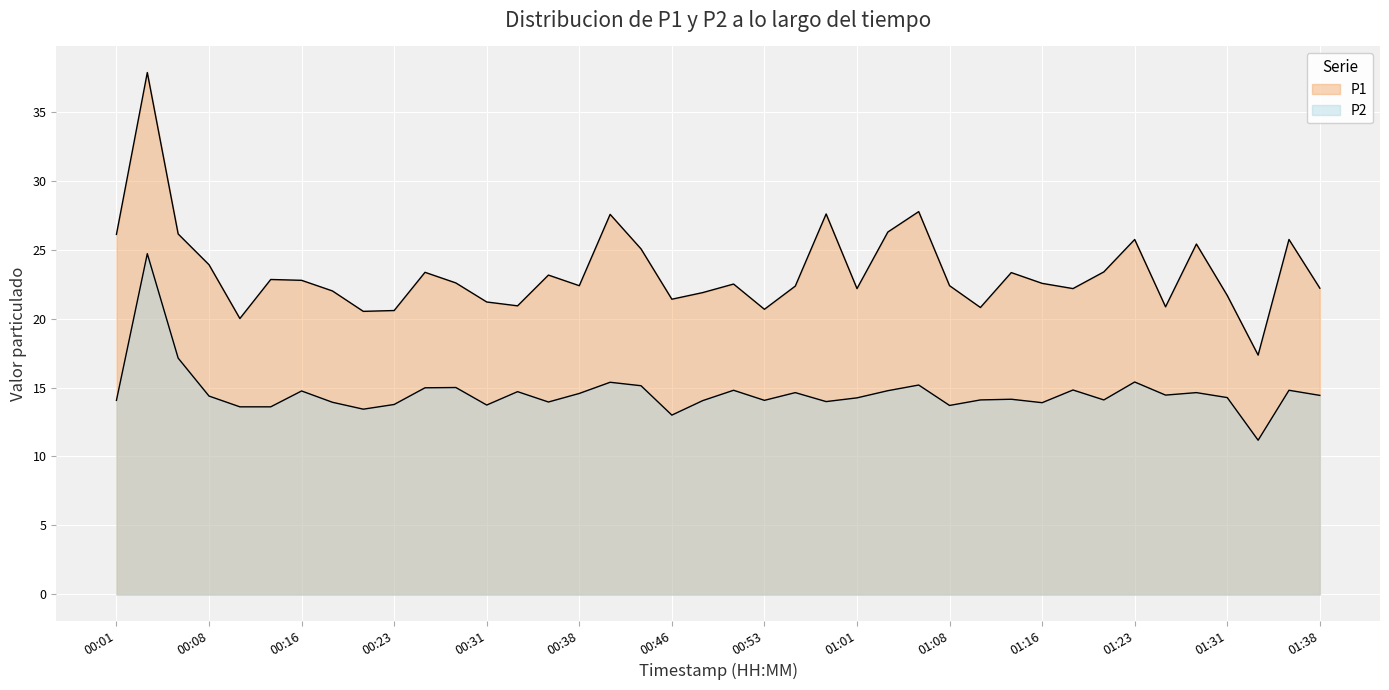

True or false: P2 has a value of 18.3 at 00:48.

False